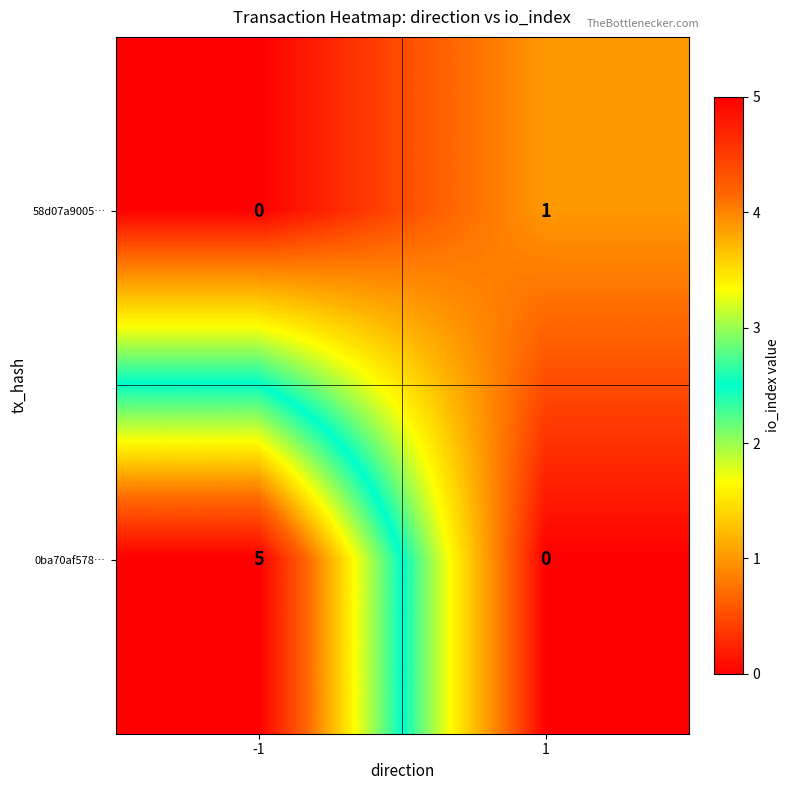

Which category has the highest value across all series?

-1